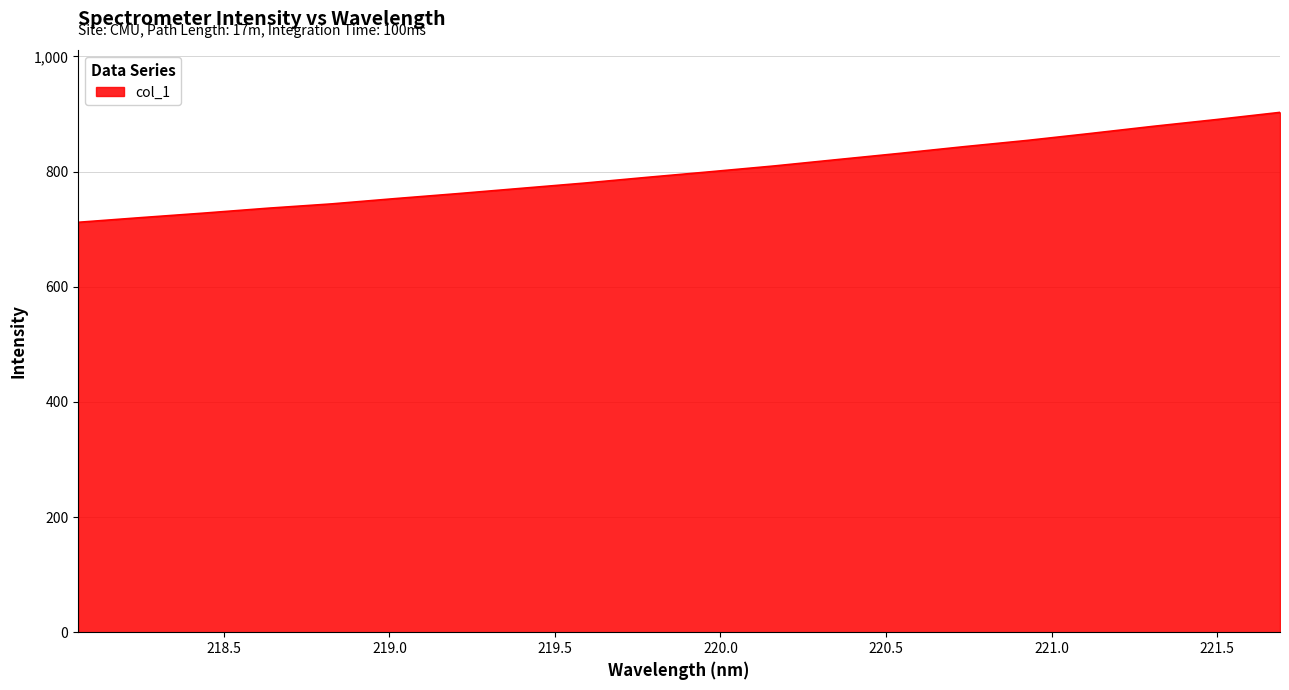

What is the greatest value displayed?

902.8